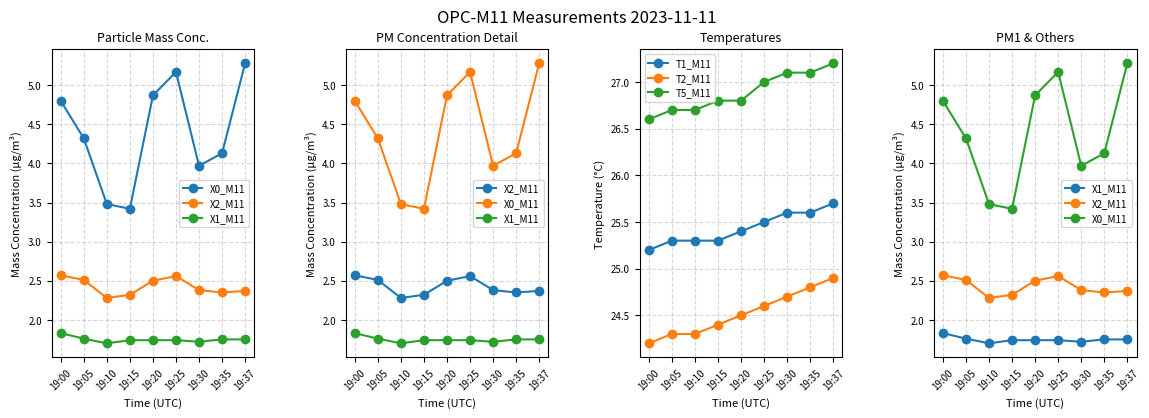

Which series has the widest spread of values?

X0_M11